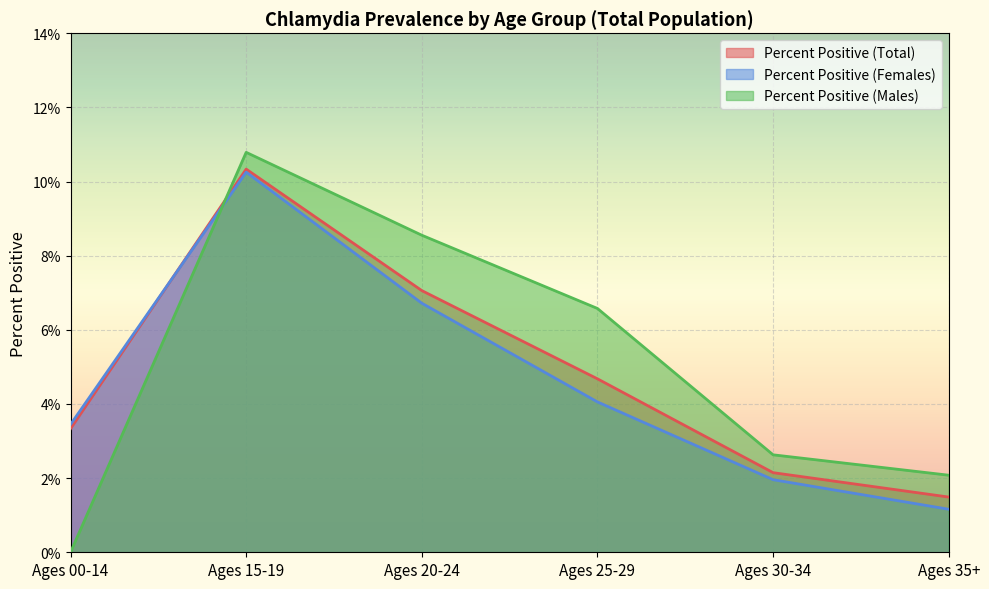

List the series in order of their peak value, highest first.

Percent Positive (Males), Percent Positive (Total), Percent Positive (Females)